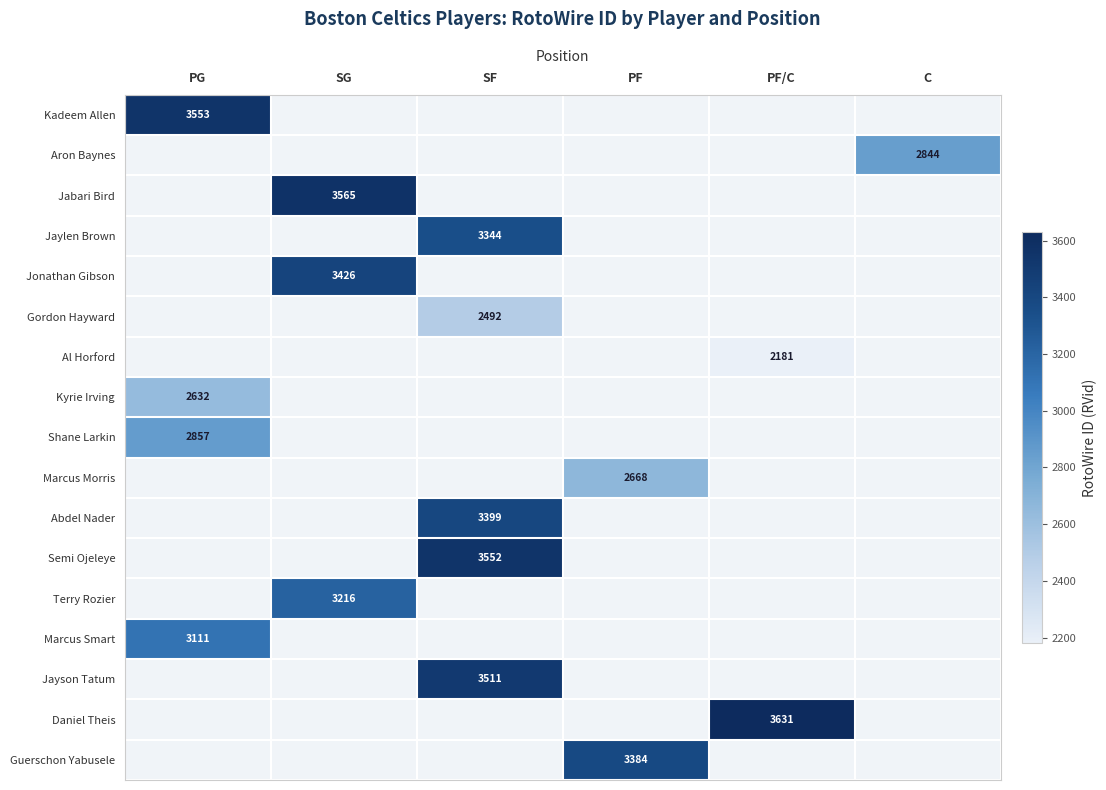

True or false: Terry Rozier has a value of 1547 at SG.

False